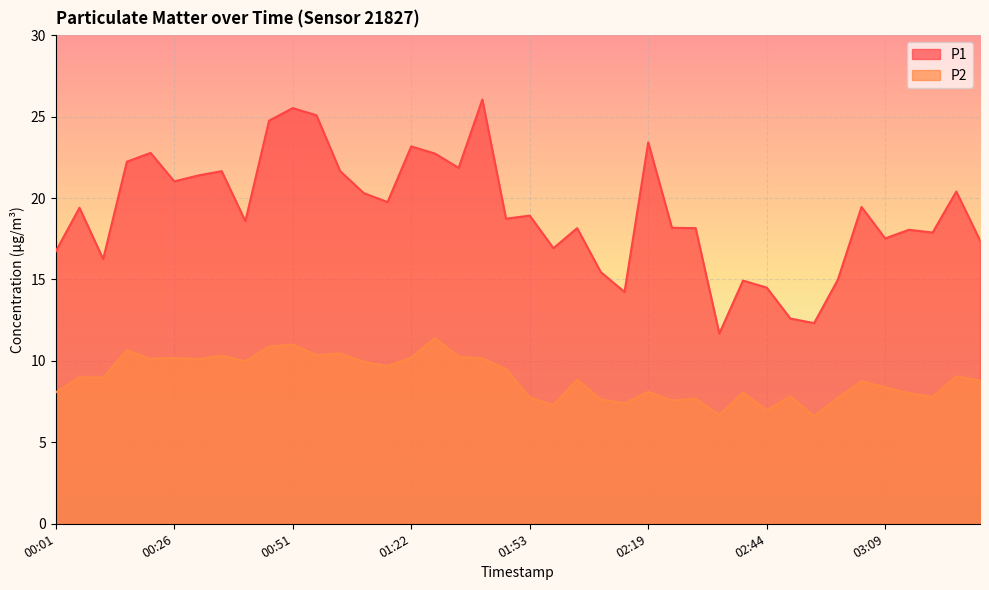

What value does the P1 series have at 00:11?

16.2